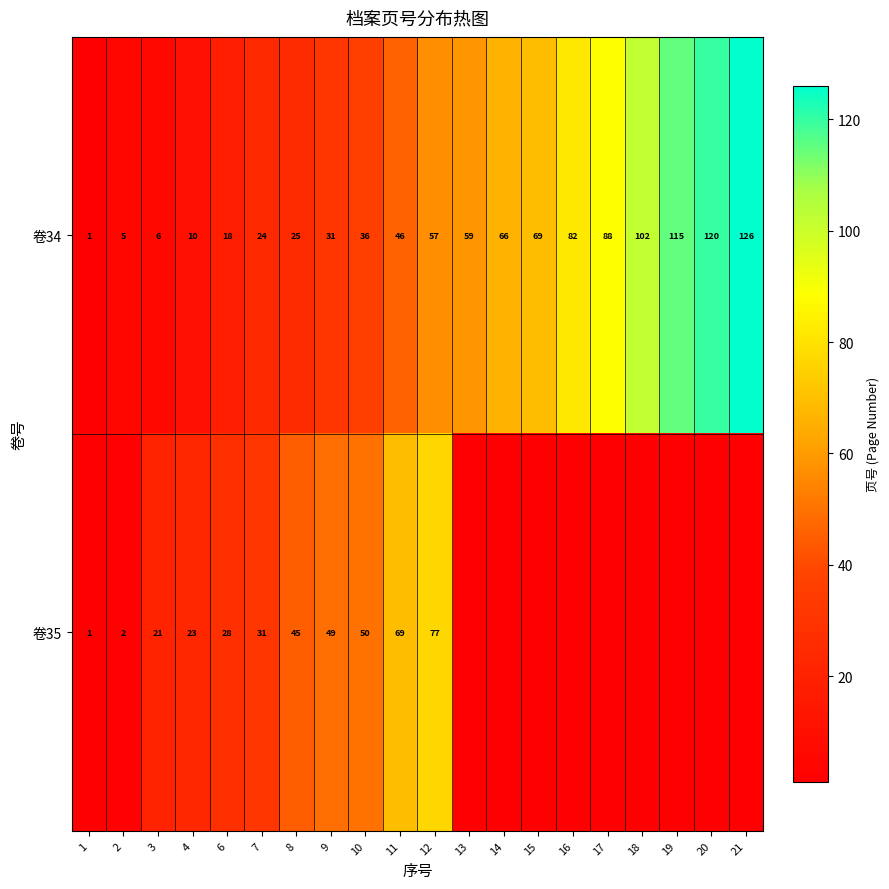

At which category does the chart reach its peak across all series?

21